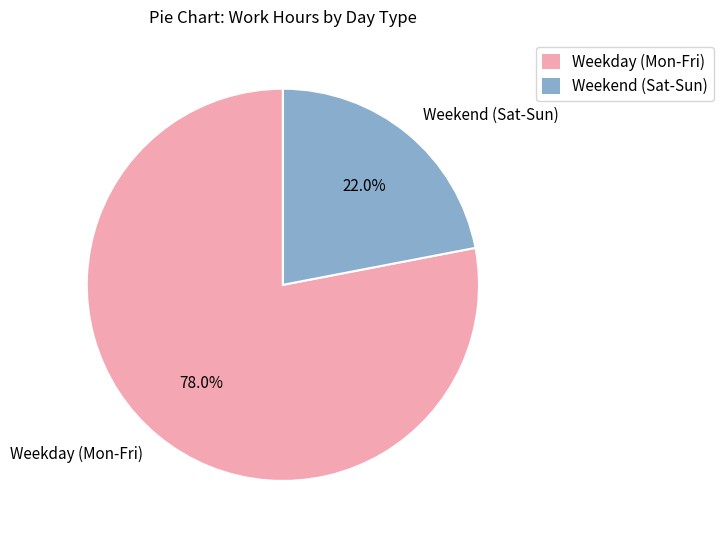

Is Weekend (Sat-Sun) the majority of the pie?

No